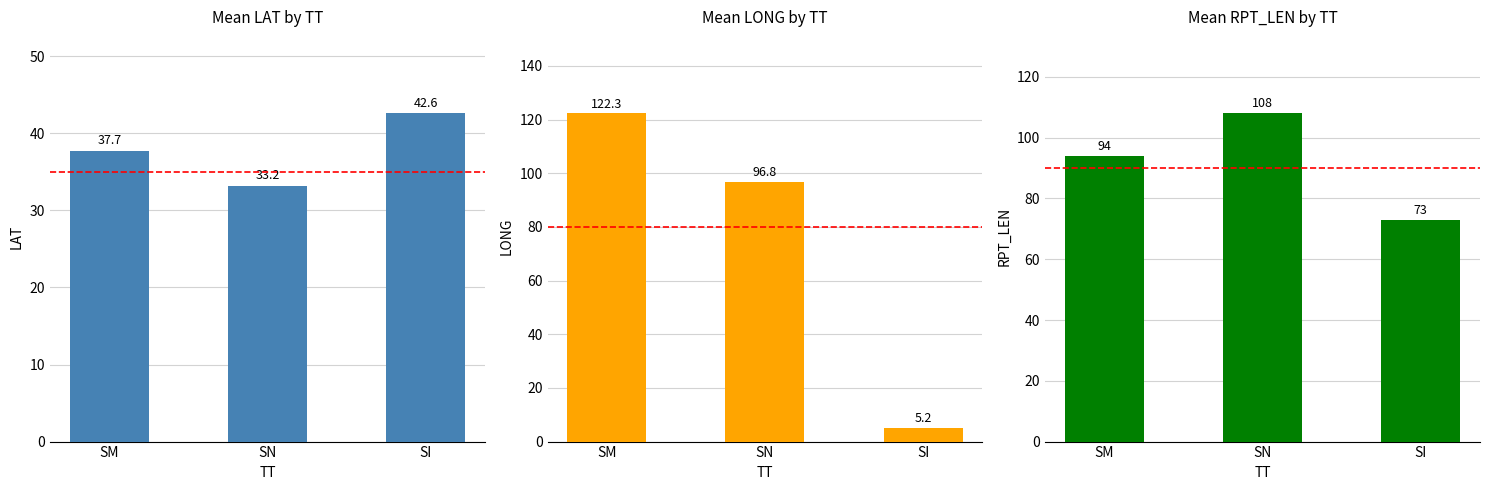

At which category is the sum across all series the highest?

SM